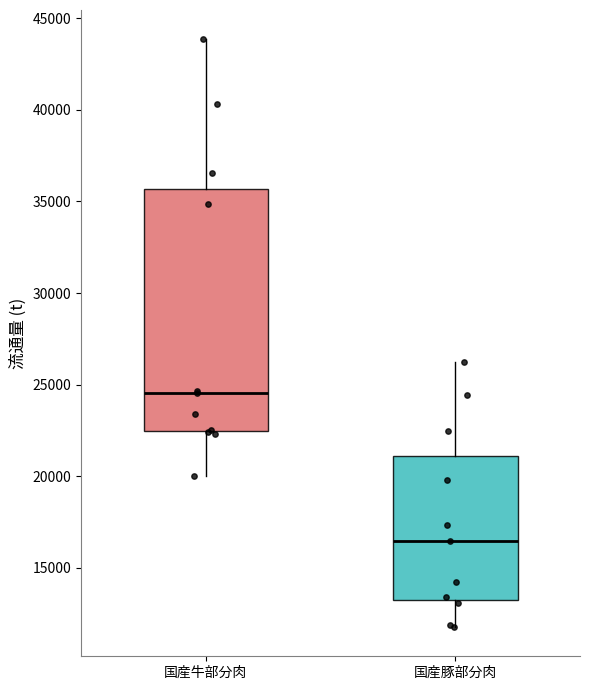

Reading left to right, transcribe this box plot: for each box, give where its median line is, the range the box spans, and where its two whiskers end, as read against the y-axis. The values are not printed on the chart, so give them approximately, as read against the axis.

国産牛部分肉: median 24500, box 22500 to 35500, whiskers 20000 to 44000
国産豚部分肉: median 16500, box 13000 to 21000, whiskers 12000 to 26000